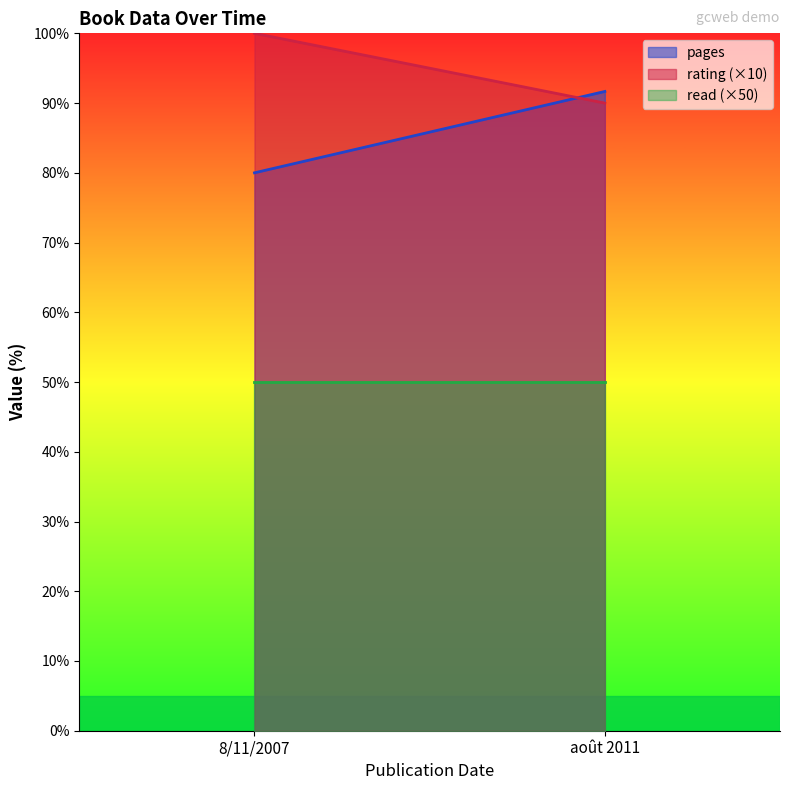

What is the maximum value shown in the chart?

100.0